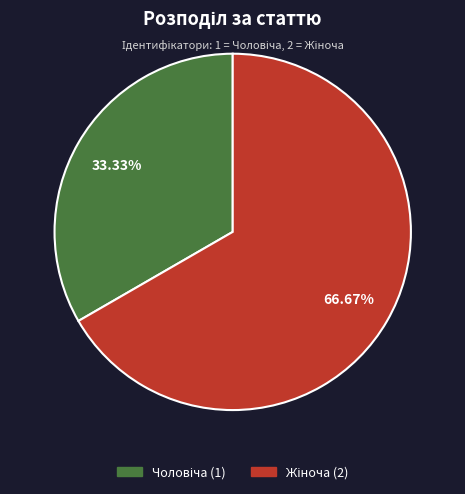

How many slices are in this pie chart?

2